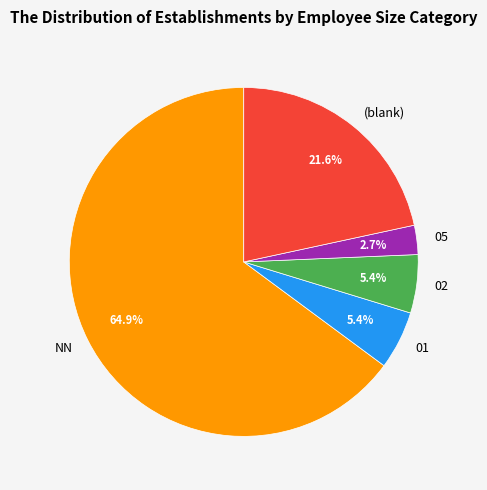

Which slice is the largest?

NN